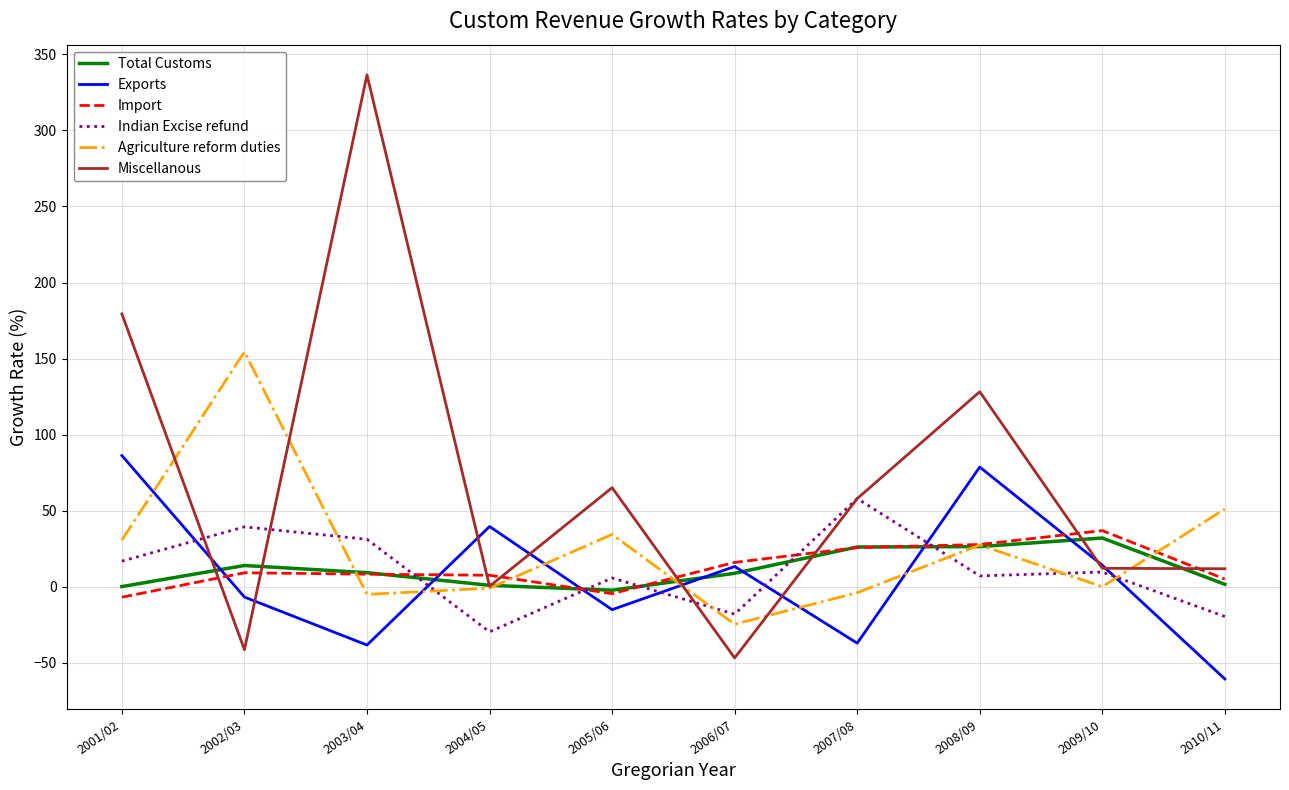

Which category has the highest value in the Import series?

2009/10